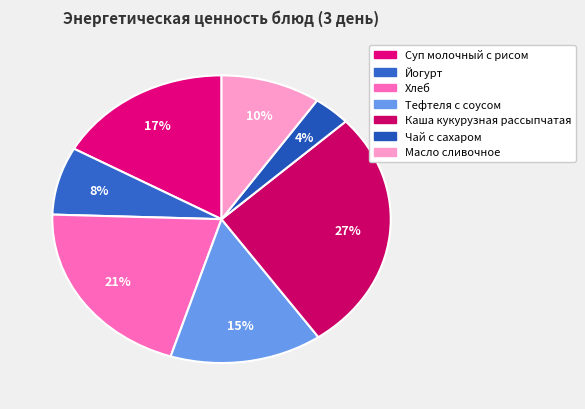

Which slice is the largest?

Каша кукурузная рассыпчатая